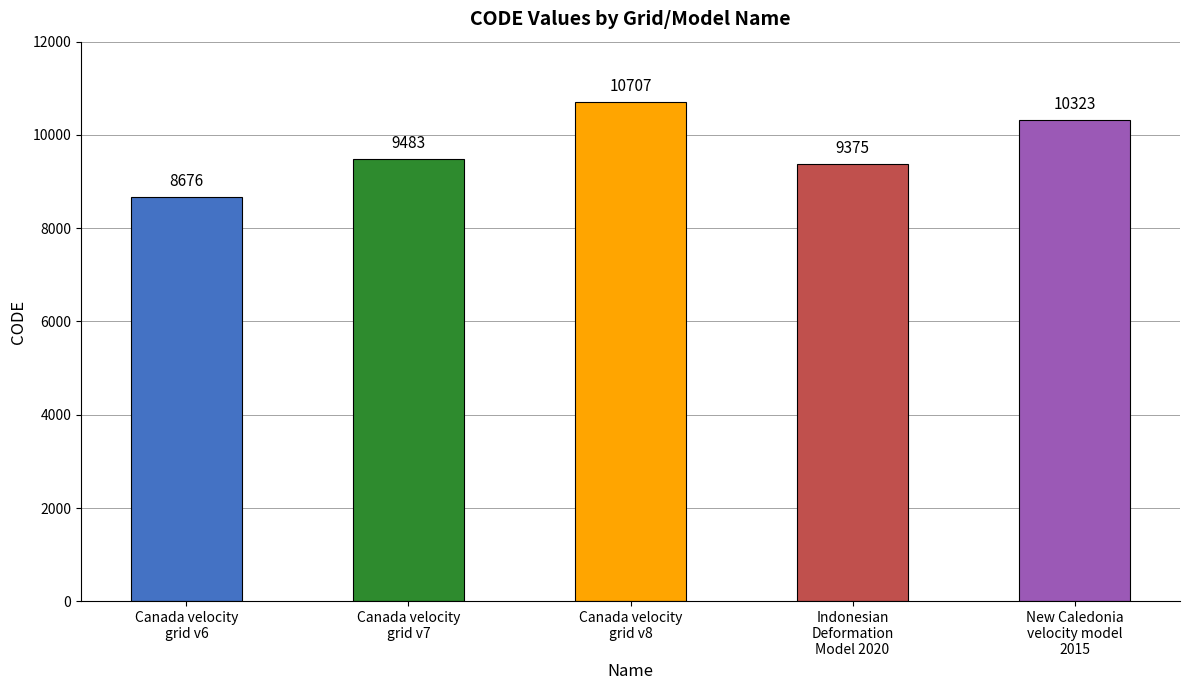

List the labels in order of value, largest first.

Canada velocity
grid v8, New Caledonia
velocity model
2015, Canada velocity
grid v7, Indonesian
Deformation
Model 2020, Canada velocity
grid v6